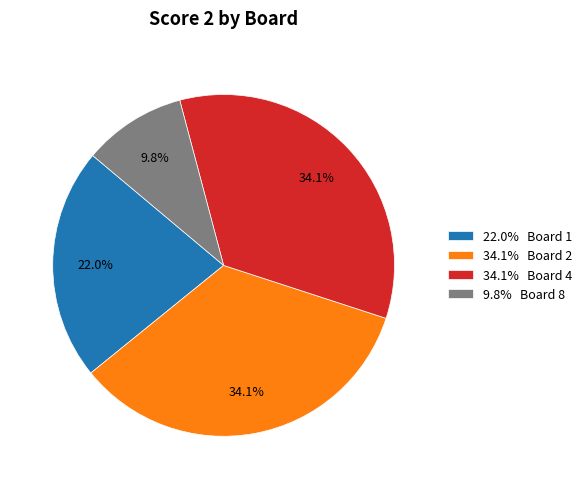

Is the sum of 22.0% Board 1 and 34.1% Board 2 greater than half?

Yes